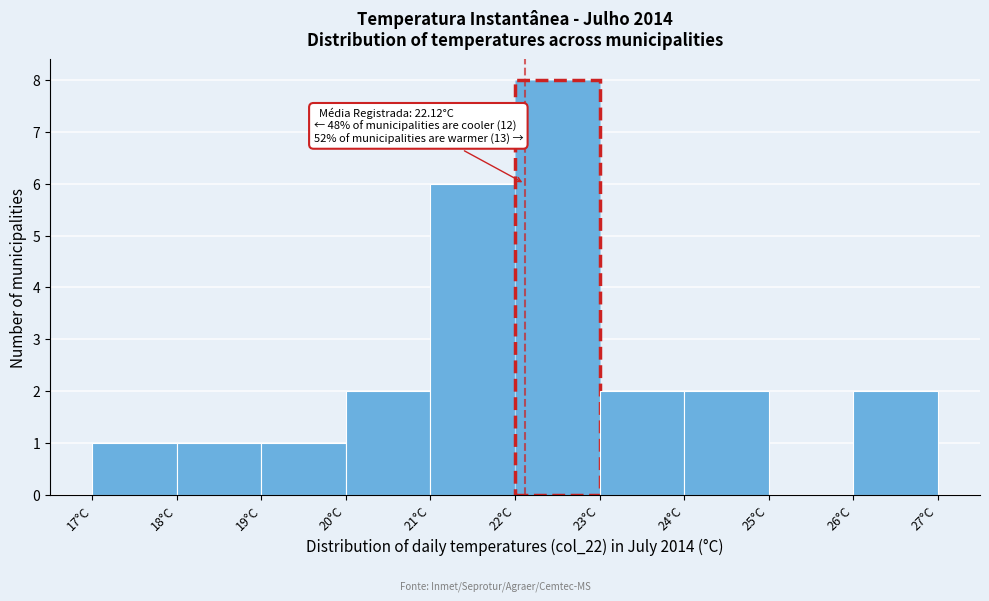

Over which range of the x-axis is the bar tallest?

22 to 23